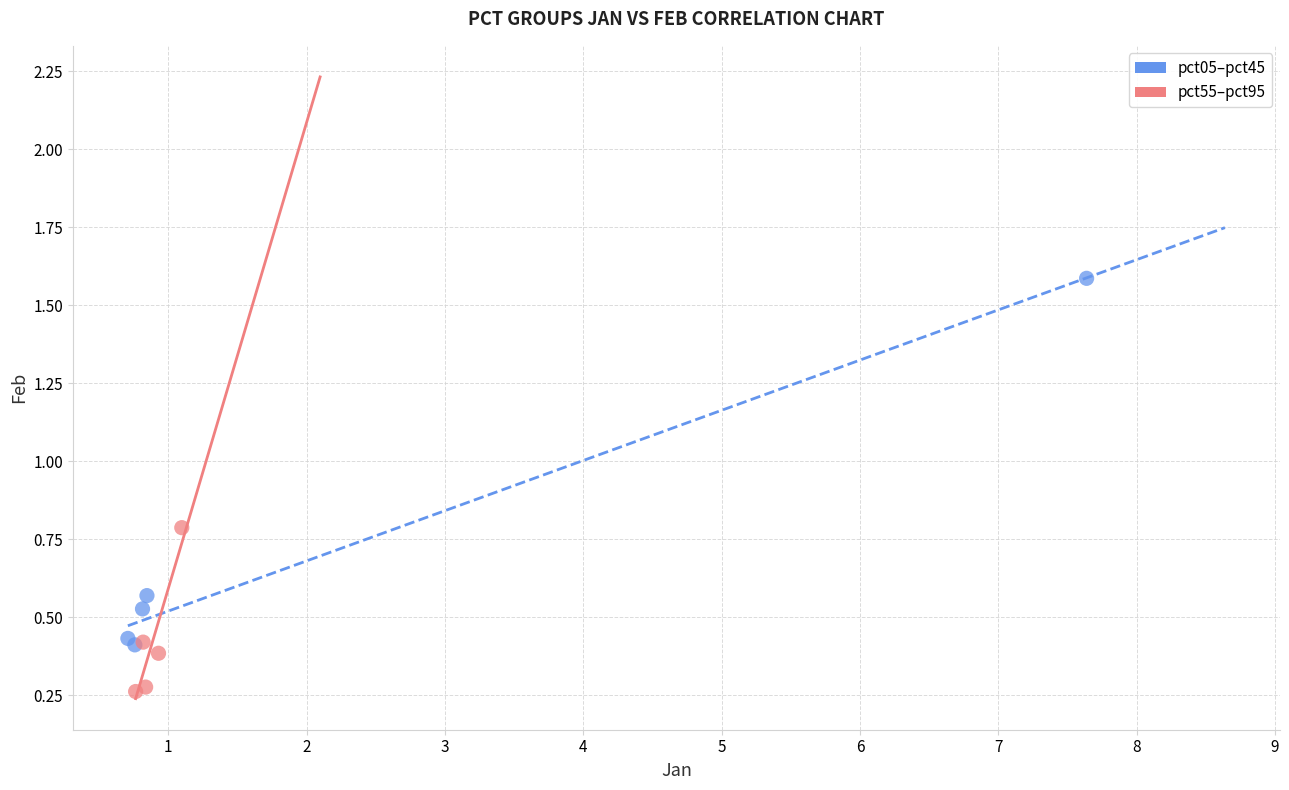

Which series reaches the minimum Y coordinate?

pct55–pct95